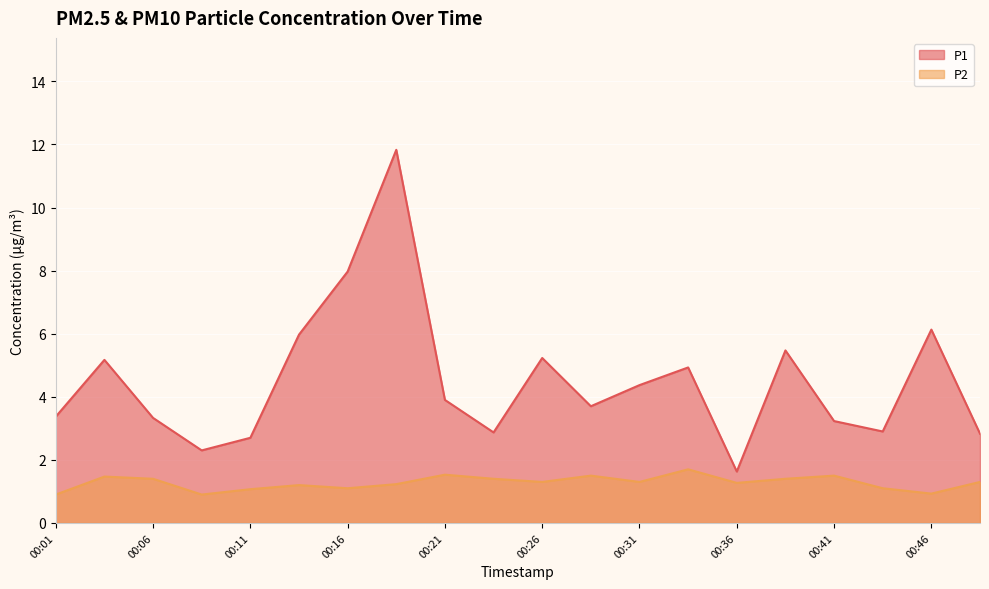

At how many categories does at least one series exceed 3?

14